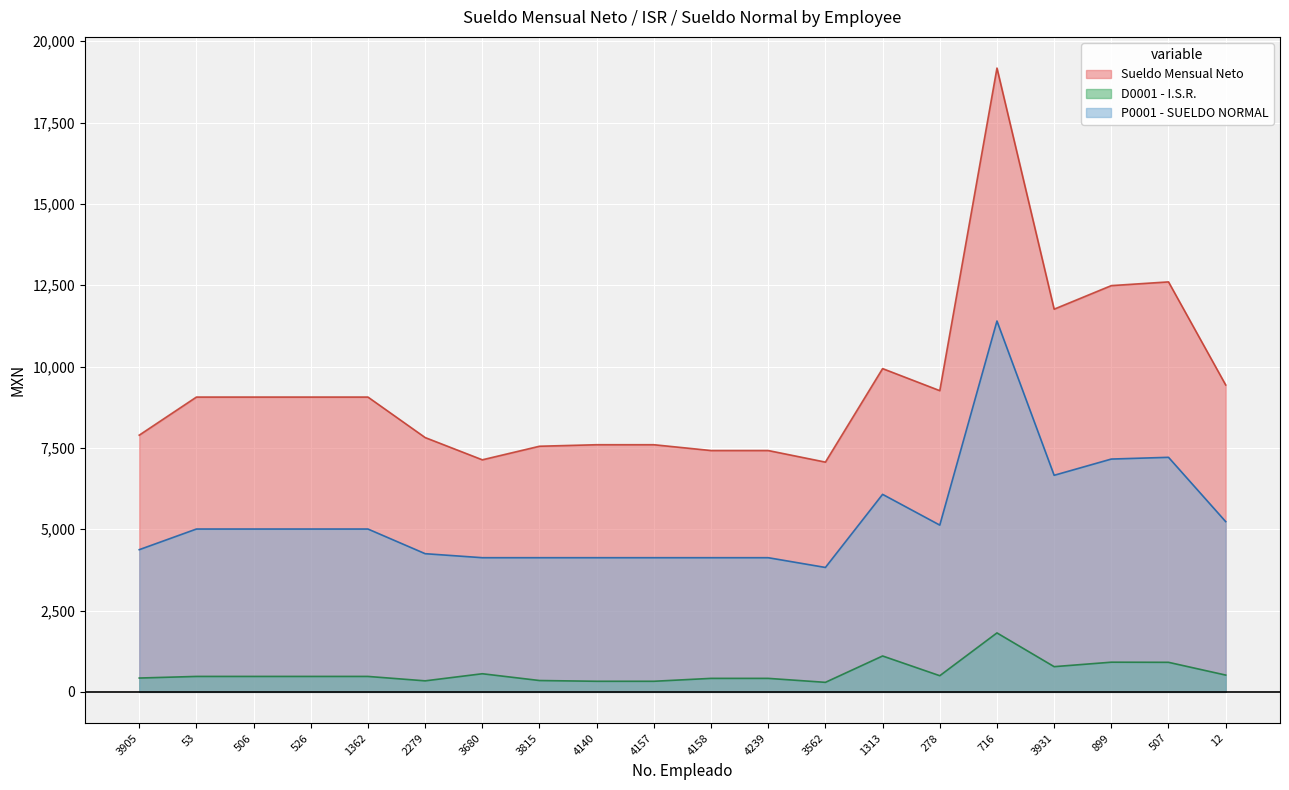

Rank the series by their maximum value, from lowest to highest.

D0001 - I.S.R., P0001 - SUELDO NORMAL, Sueldo Mensual Neto